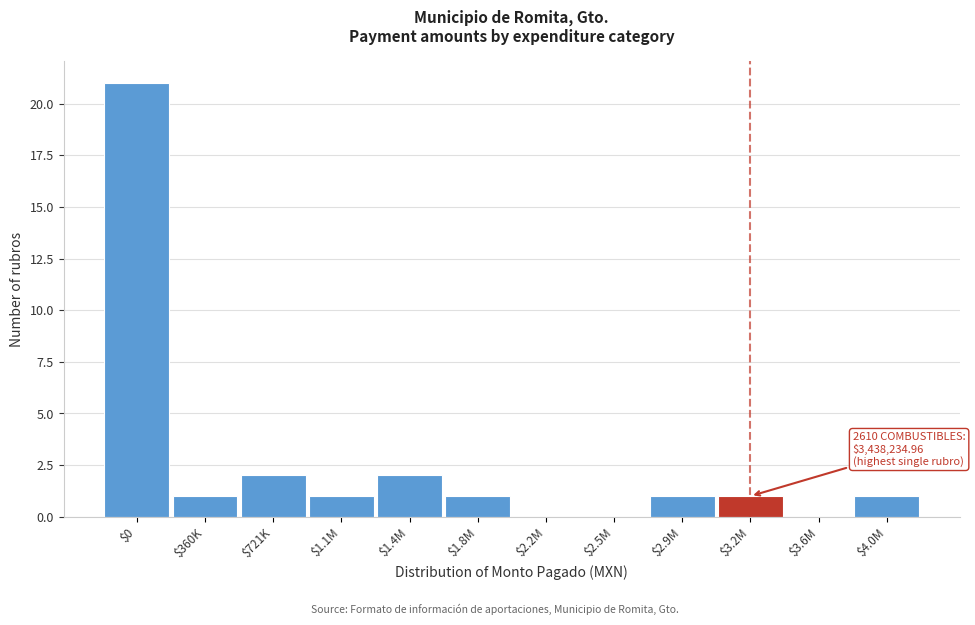

True or false: the data shows 1 at $2.9M.

True